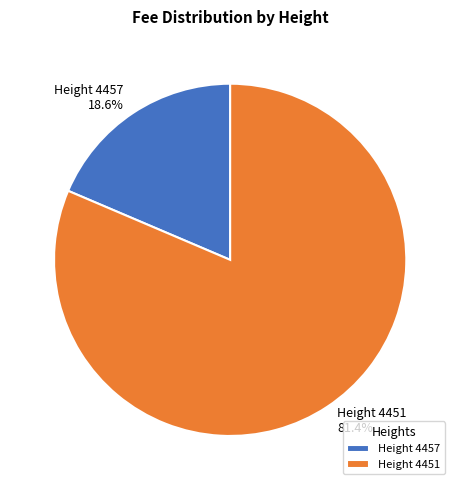

Does Height 4451 81.4% represent more than half of the total?

Yes